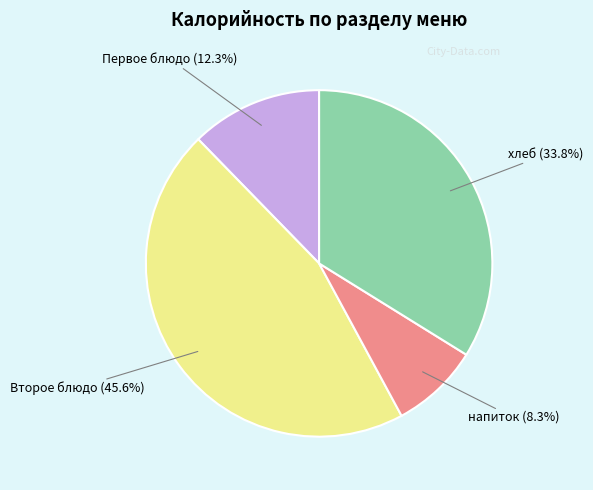

Is there a majority slice in this chart?

No